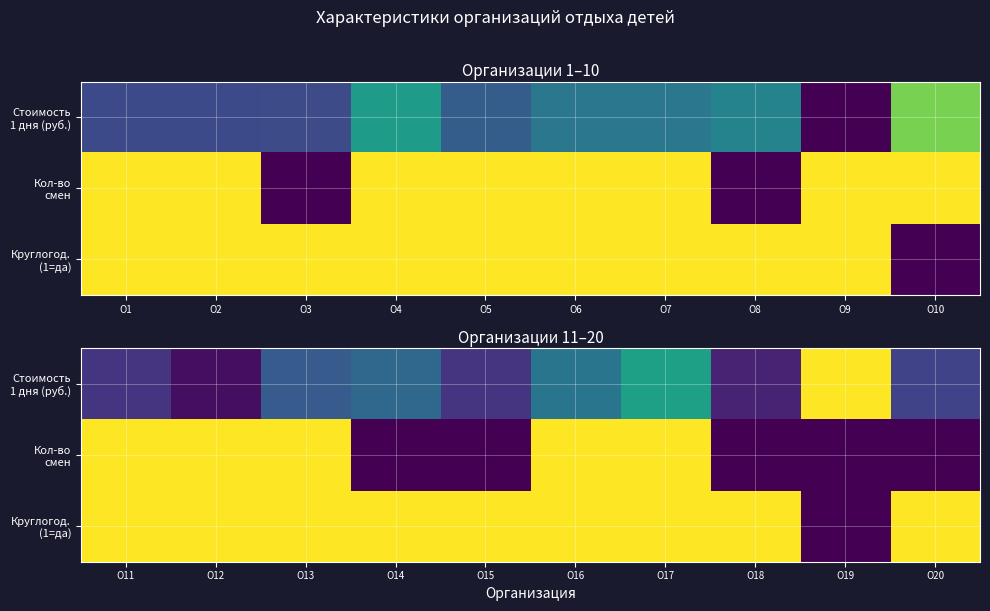

Is it true that Круглогод. (1=да) equals 1.0 at О17?

True